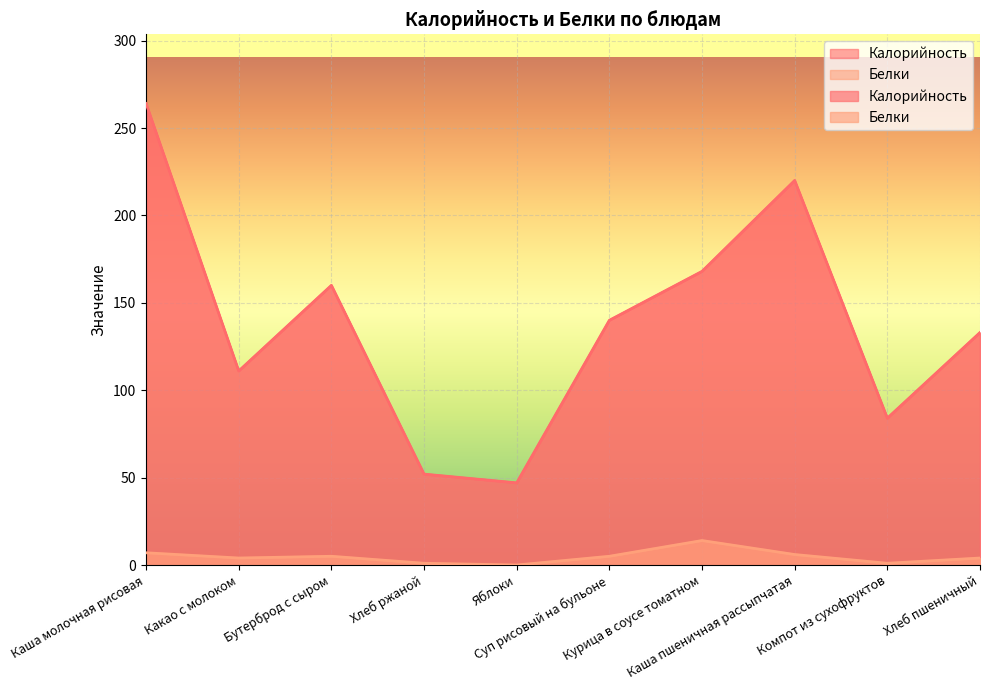

At which label does Калорийность first exceed 140?

Каша молочная рисовая